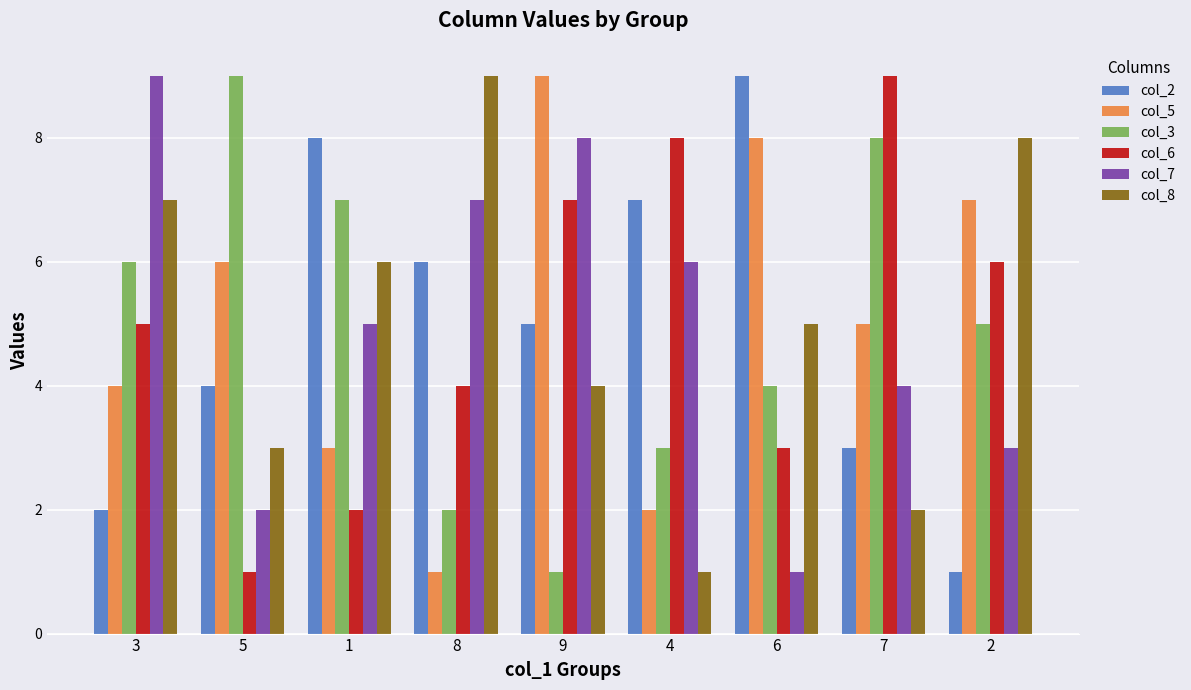

What is the difference between the highest and lowest values at 1?

6